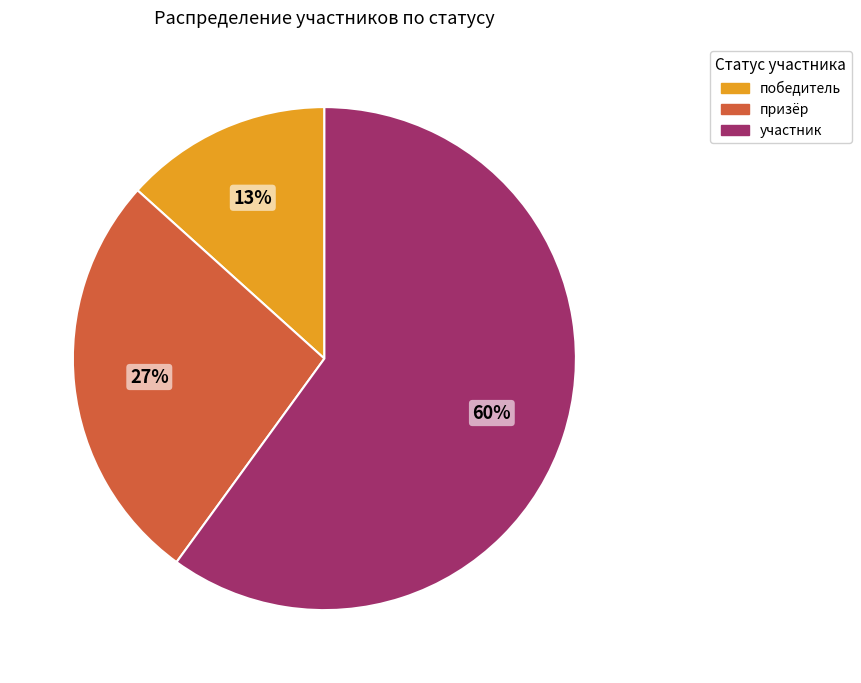

Is it true that победитель is 13% of the pie?

True